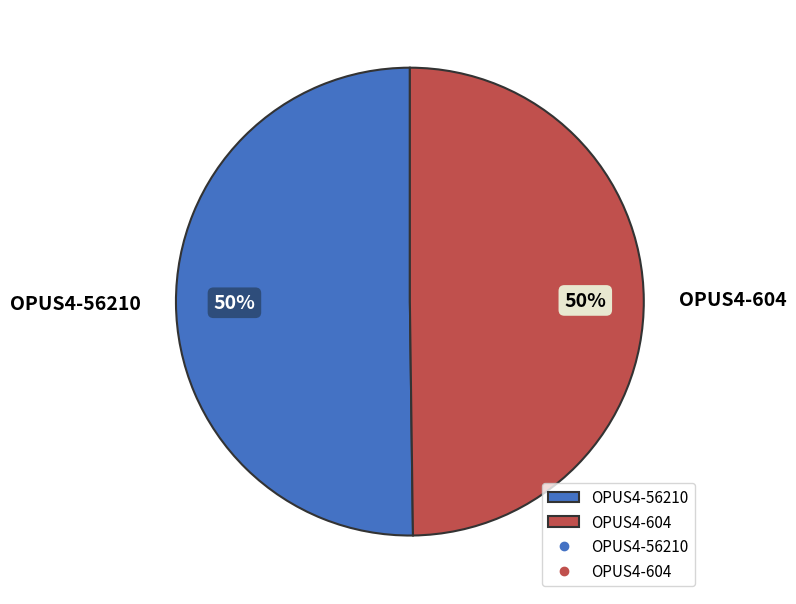

To the nearest percent, what portion does OPUS4-56210 represent?

50%